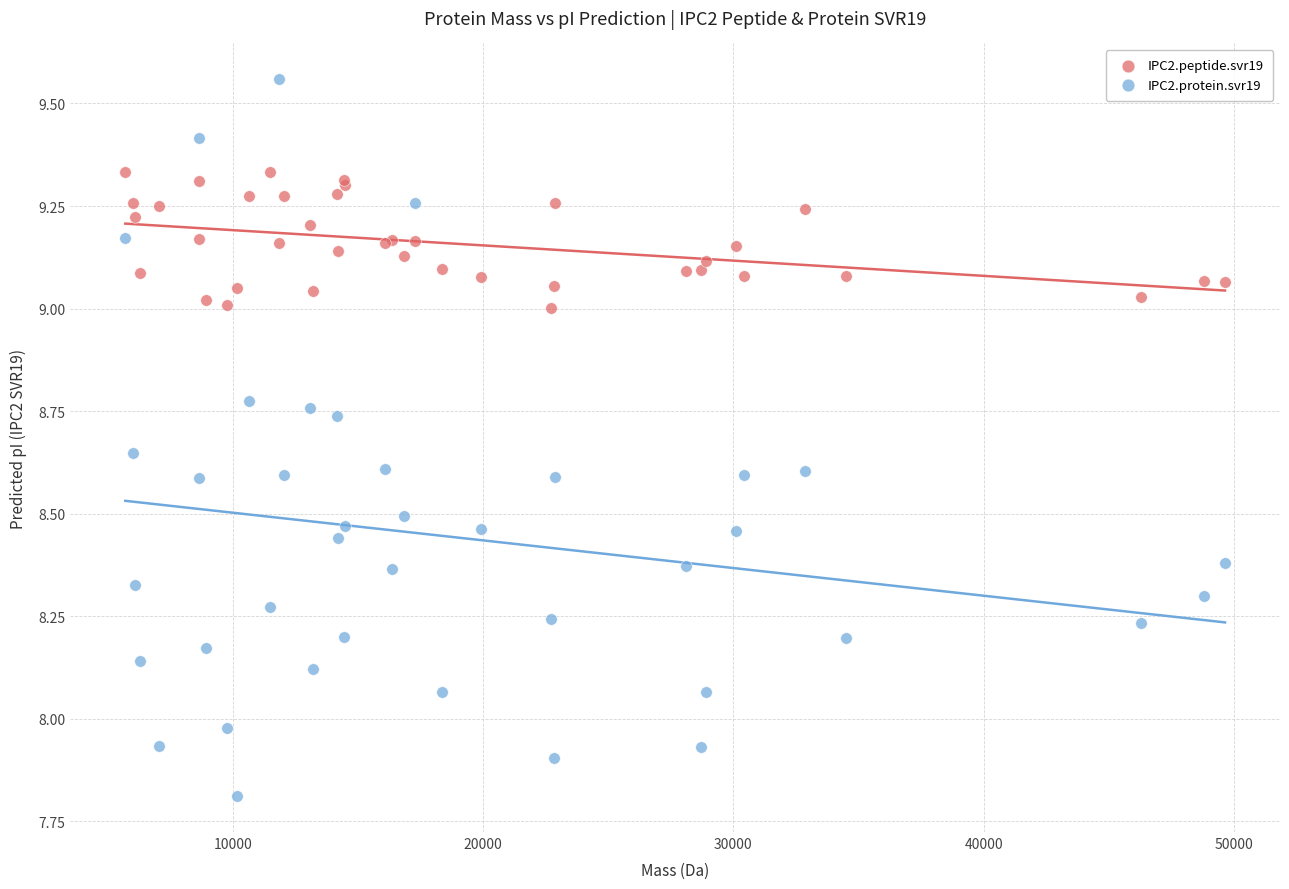

Which series contains the highest Y value?

IPC2.peptide.svr19